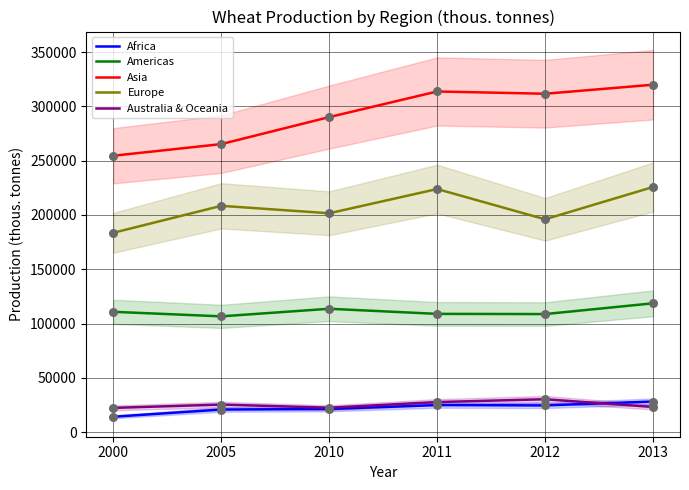

Which series contains the lowest Y value?

Africa